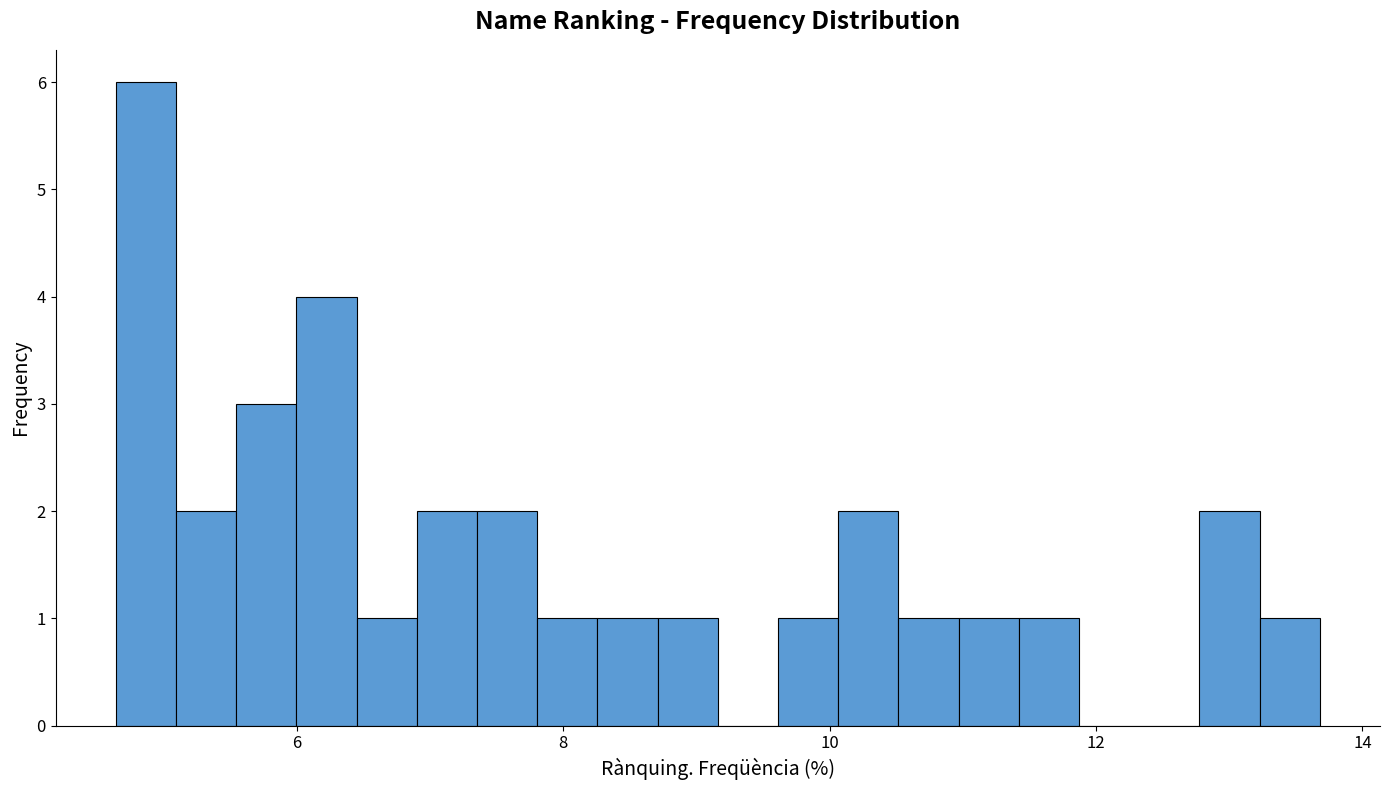

Read against the x-axis, roughly where is the centre of the tallest bar?

4.8